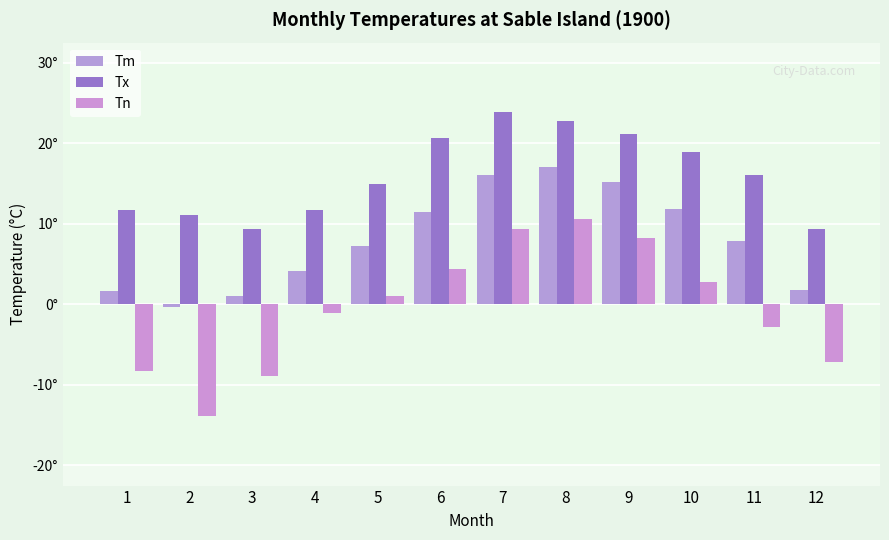

Are the bars horizontal?

No